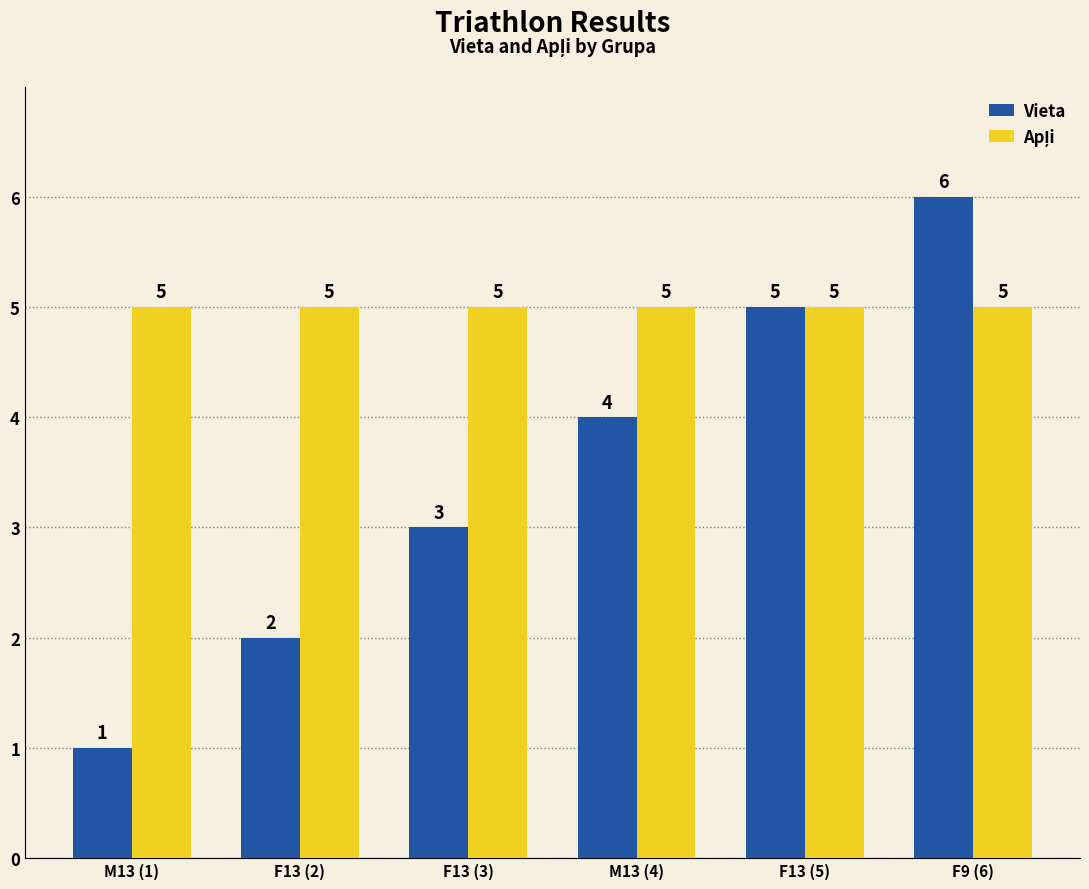

Is it true that Vieta equals 2 at M13 (1)?

False